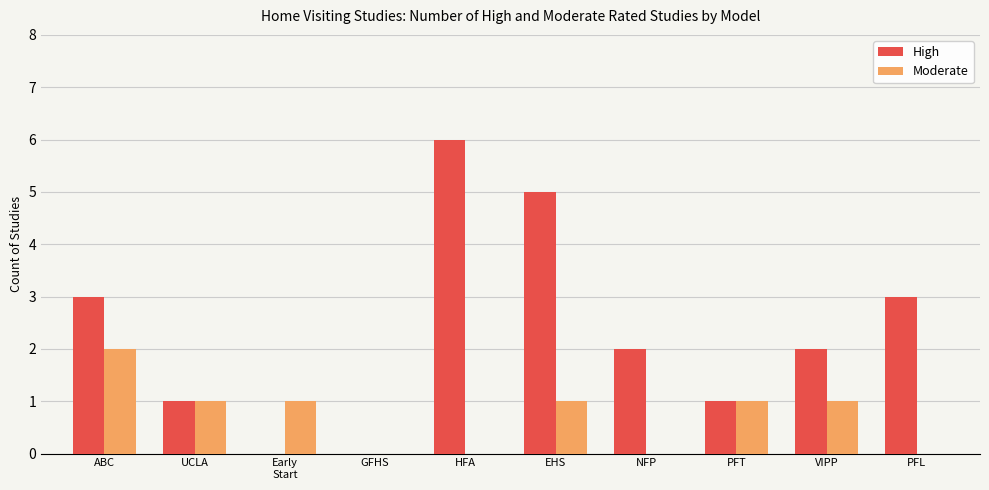

What is the maximum value shown in the chart?

6